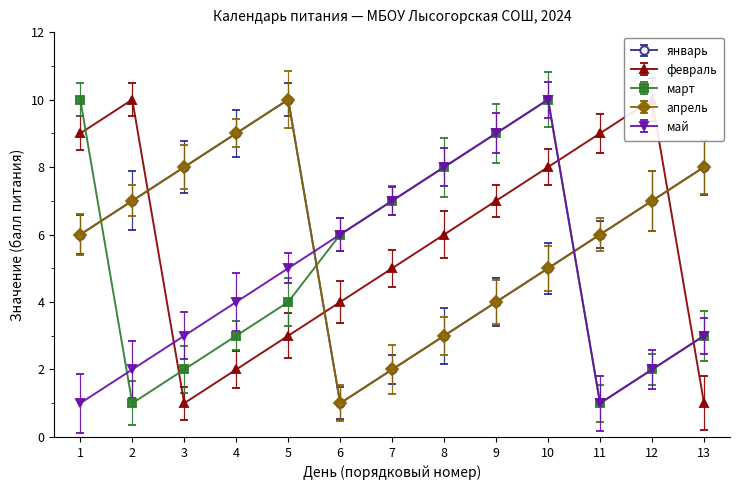

What is the spread (max minus min) of values at 9?

5